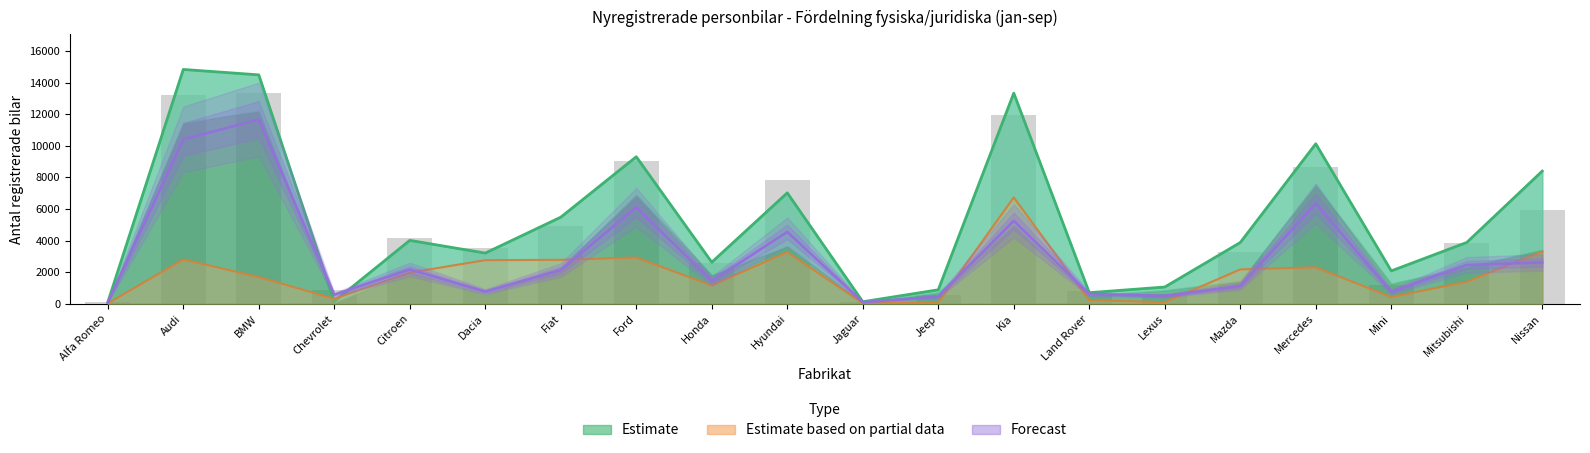

The value of totalt 2015 at Kia is 21422. True or false?

False